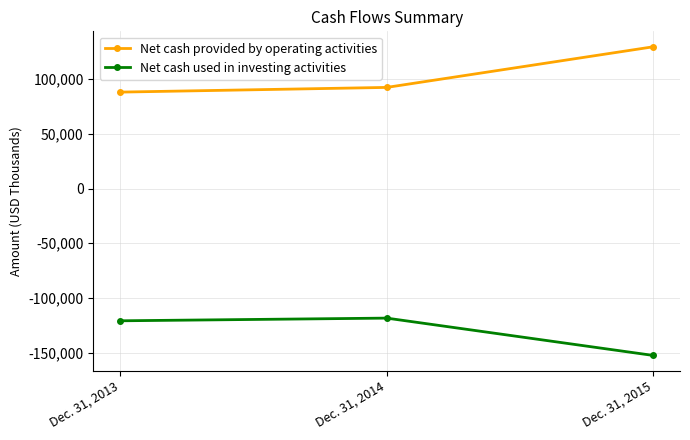

How many data points does each series have?

3